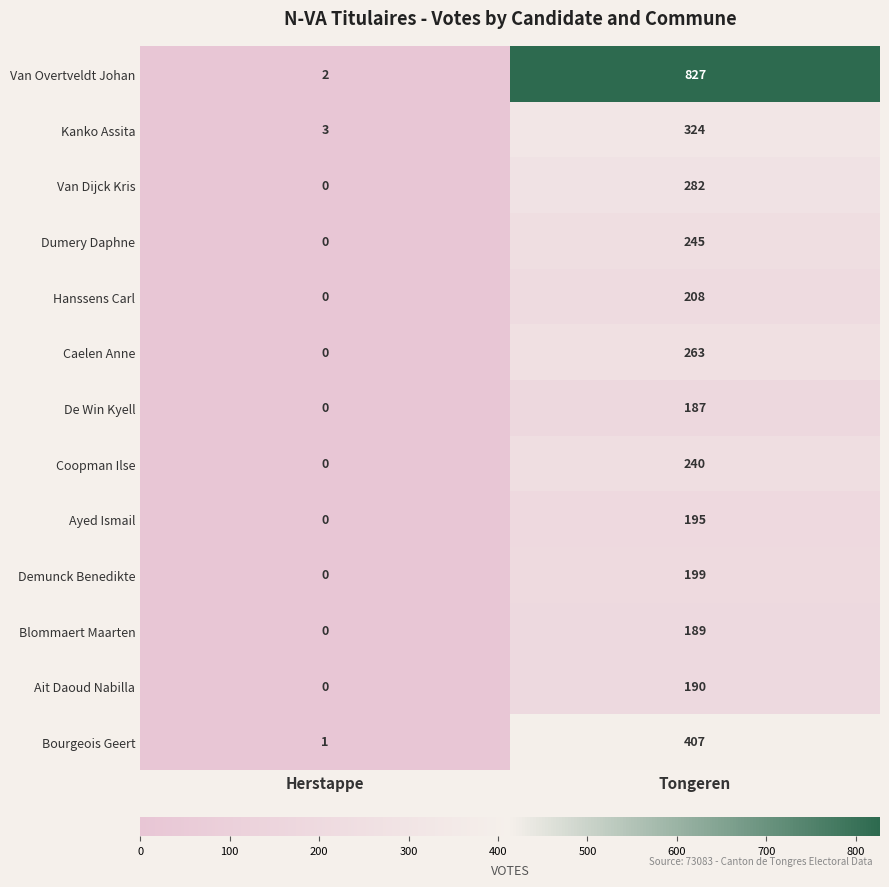

What is the sum of all Bourgeois Geert values?

408